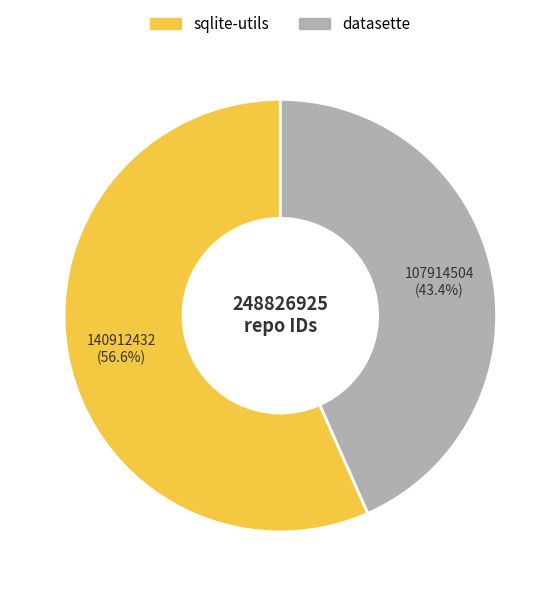

Does sqlite-utils account for over 50% of the chart?

Yes